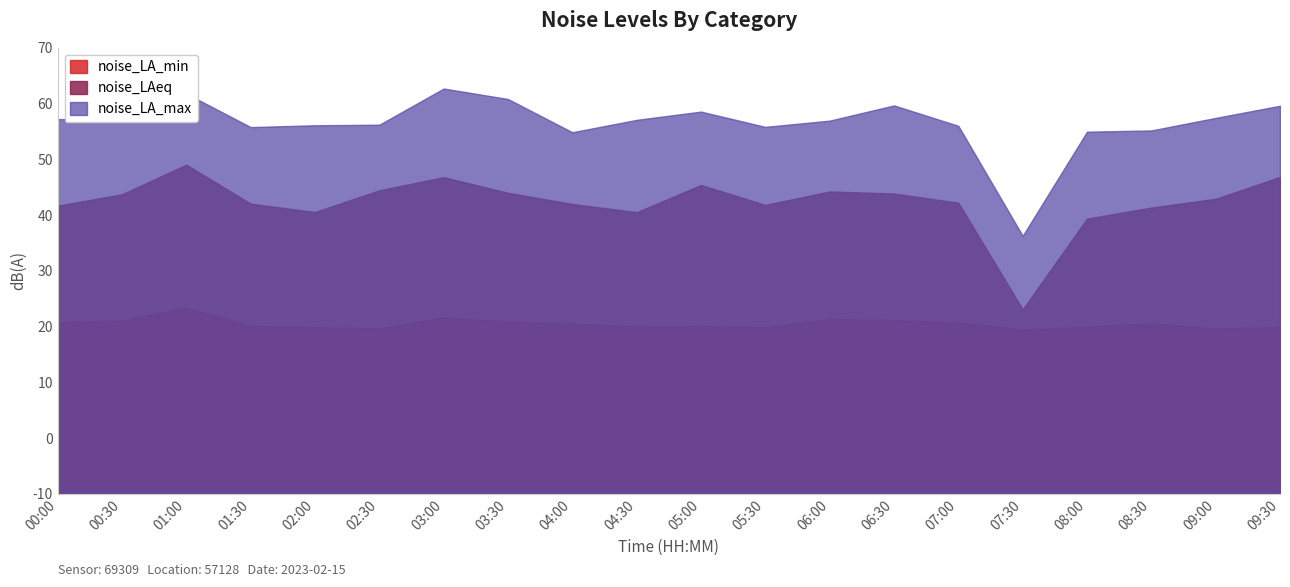

Reading left to right, list all the values displayed in this chart.

noise_LA_max: 67.2	67.3	71.8	65.8	66.1	66.2	72.7	70.8	64.8	67.1	68.5	65.8	66.9	69.7	66.0	46.3	64.9	65.2	67.4	69.6
noise_LAeq: 51.7	53.7	59.0	52.0	50.5	54.4	56.8	54.0	52.0	50.5	55.4	51.8	54.2	53.9	52.2	33.1	49.3	51.3	52.9	56.8
noise_LA_min: 30.7	31.1	33.4	30.1	29.9	29.7	31.6	30.9	30.5	30.0	30.1	29.9	31.4	31.2	30.7	29.5	29.9	30.6	29.6	29.9